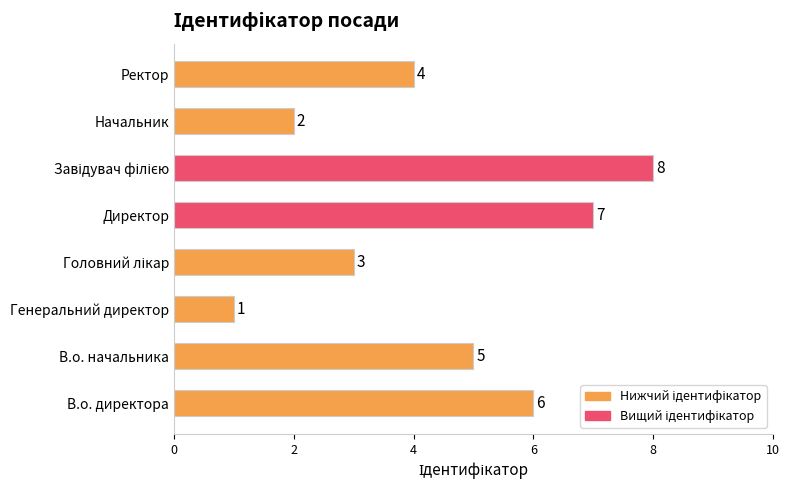

Approximately how many times larger is the value at Ректор compared to В.о. директора?

0.7